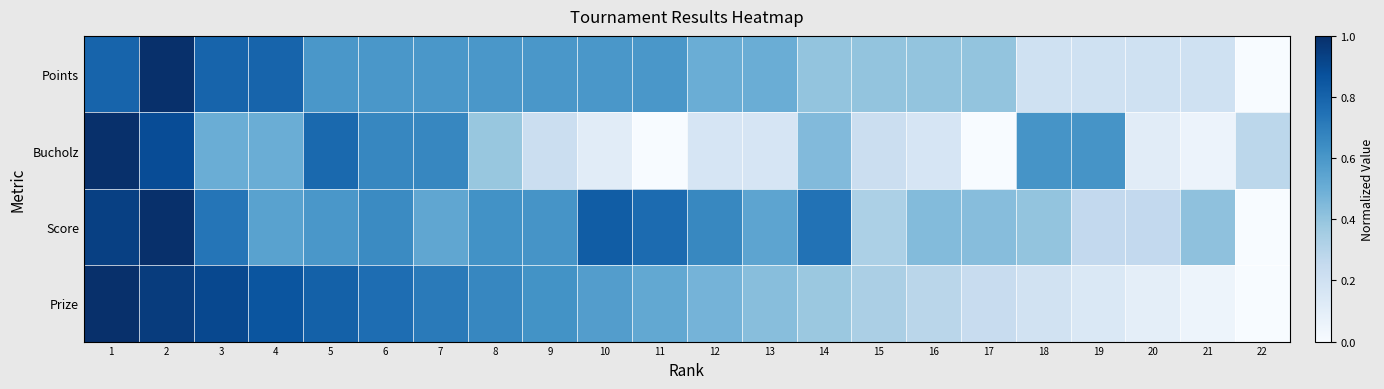

Reading left to right, extract all data points from this chart.

Points: 1=0.8	2=1.0	3=0.8	4=0.8	5=0.6	6=0.6	7=0.6	8=0.6	9=0.6	10=0.6	11=0.6	12=0.5	13=0.5	14=0.4	15=0.4	16=0.4	17=0.4	18=0.2	19=0.2	20=0.2	21=0.2	22=0.0
Bucholz: 1=1.0	2=0.9	3=0.5	4=0.5	5=0.8	6=0.7	7=0.7	8=0.4	9=0.2	10=0.1	11=0.0	12=0.2	13=0.2	14=0.4	15=0.2	16=0.2	17=0.0	18=0.6	19=0.6	20=0.1	21=0.1	22=0.3
Score: 1=0.9	2=1.0	3=0.7	4=0.6	5=0.6	6=0.6	7=0.5	8=0.6	9=0.6	10=0.8	11=0.8	12=0.7	13=0.5	14=0.7	15=0.3	16=0.4	17=0.4	18=0.4	19=0.3	20=0.3	21=0.4	22=0.0
Prize: 1=1.0	2=1.0	3=0.9	4=0.9	5=0.8	6=0.8	7=0.7	8=0.7	9=0.6	10=0.6	11=0.5	12=0.5	13=0.4	14=0.4	15=0.3	16=0.3	17=0.2	18=0.2	19=0.1	20=0.1	21=0.0	22=0.0